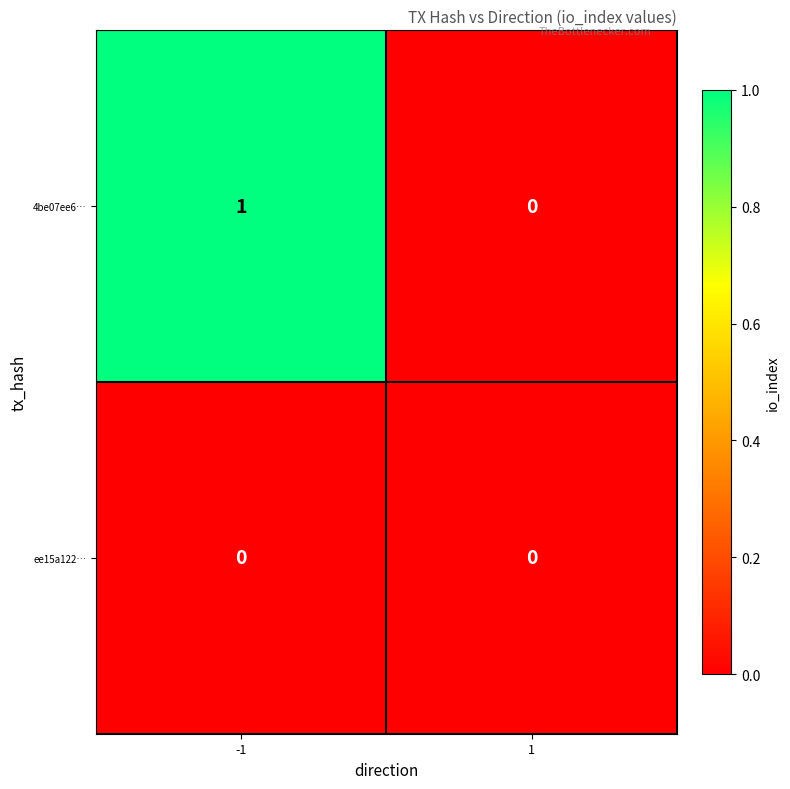

Which series has the largest range (max minus min)?

4be07ee6…